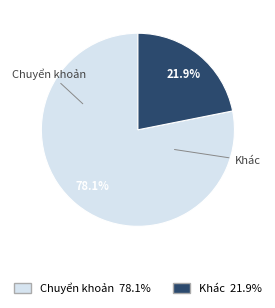

Which category has the biggest portion of the pie?

Chuyển khoản